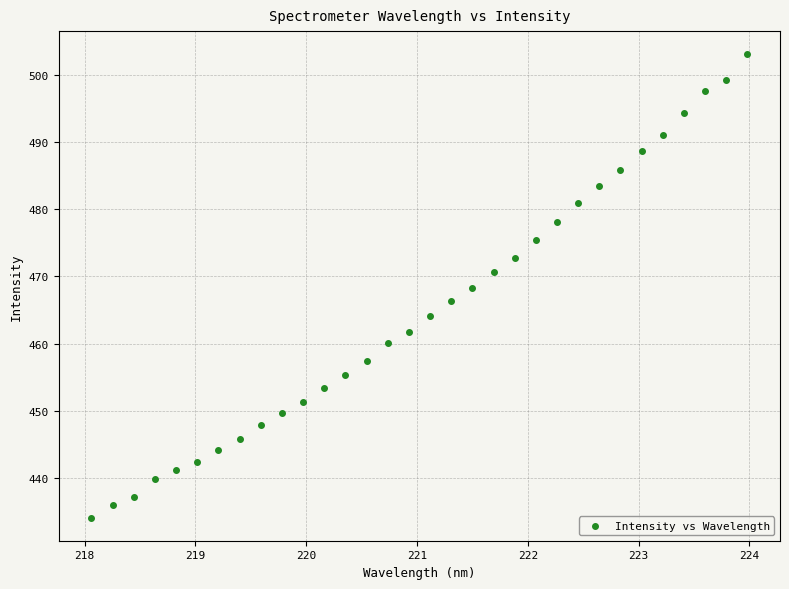

What is the range of X values (max minus min)?

5.9